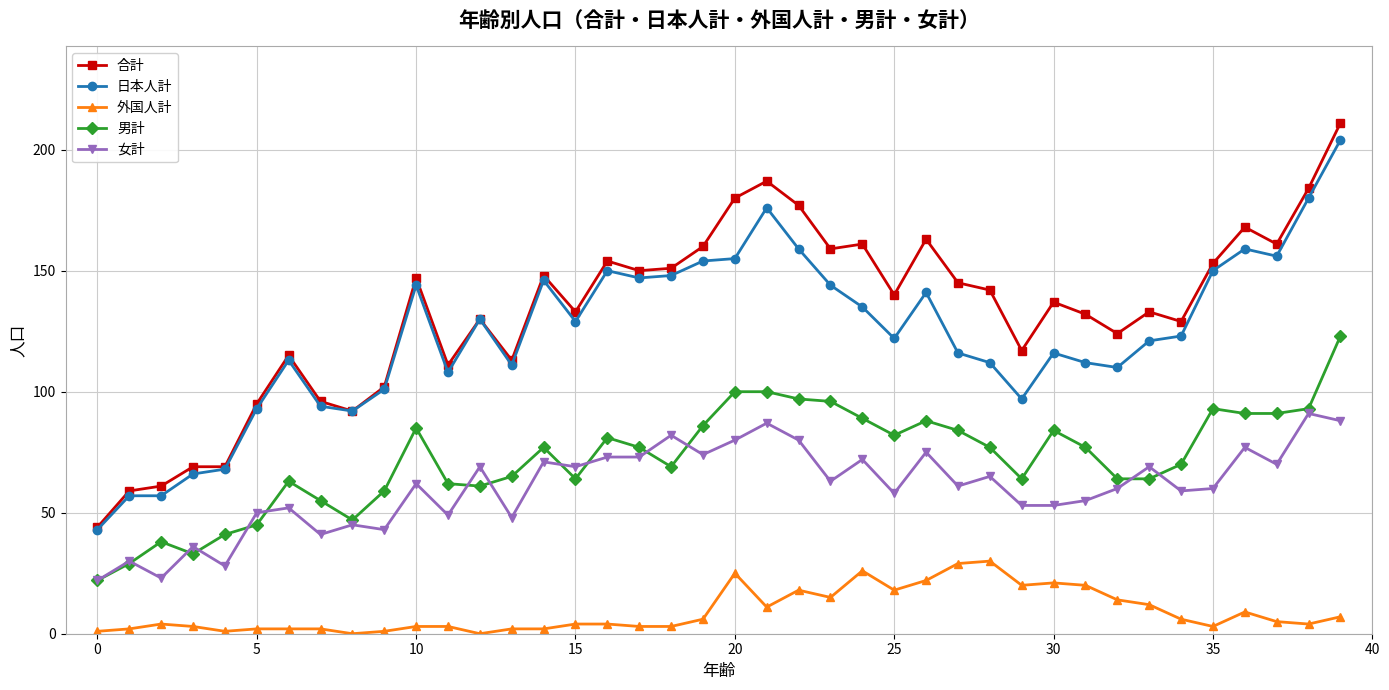

What is the minimum value for 日本人計?

43